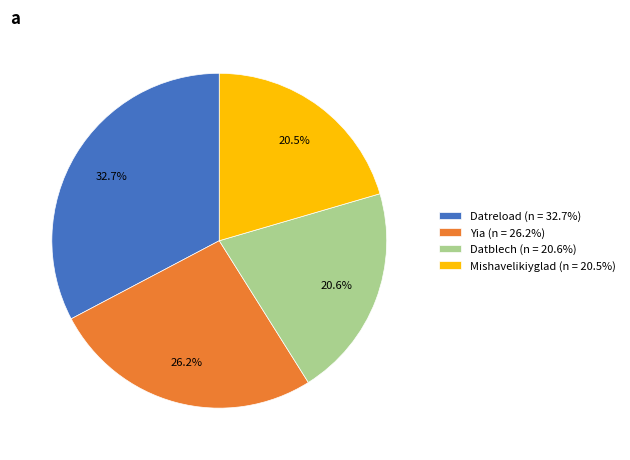

To the nearest percent, what percentage of the pie is Datblech?

21%